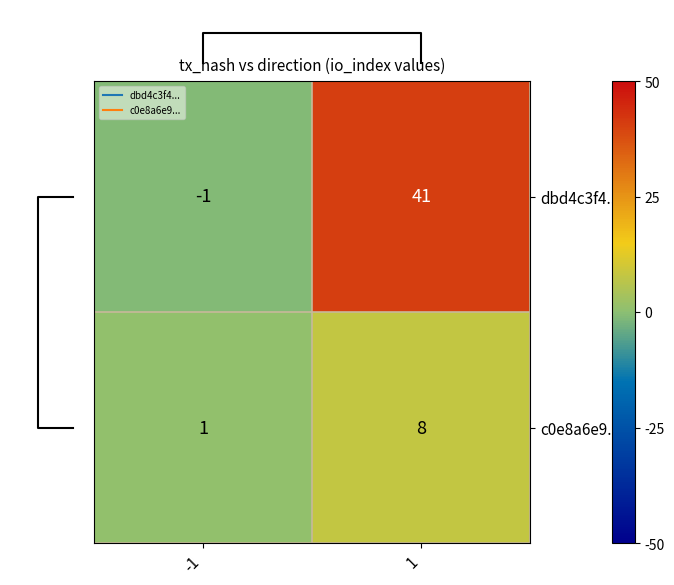

Which label corresponds to the smallest value in the chart?

-1